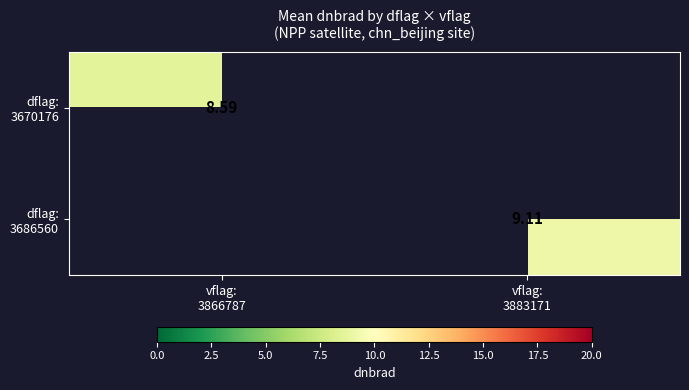

List the series in order of their overall mean, highest first.

dflag: 3670176, dflag: 3686560